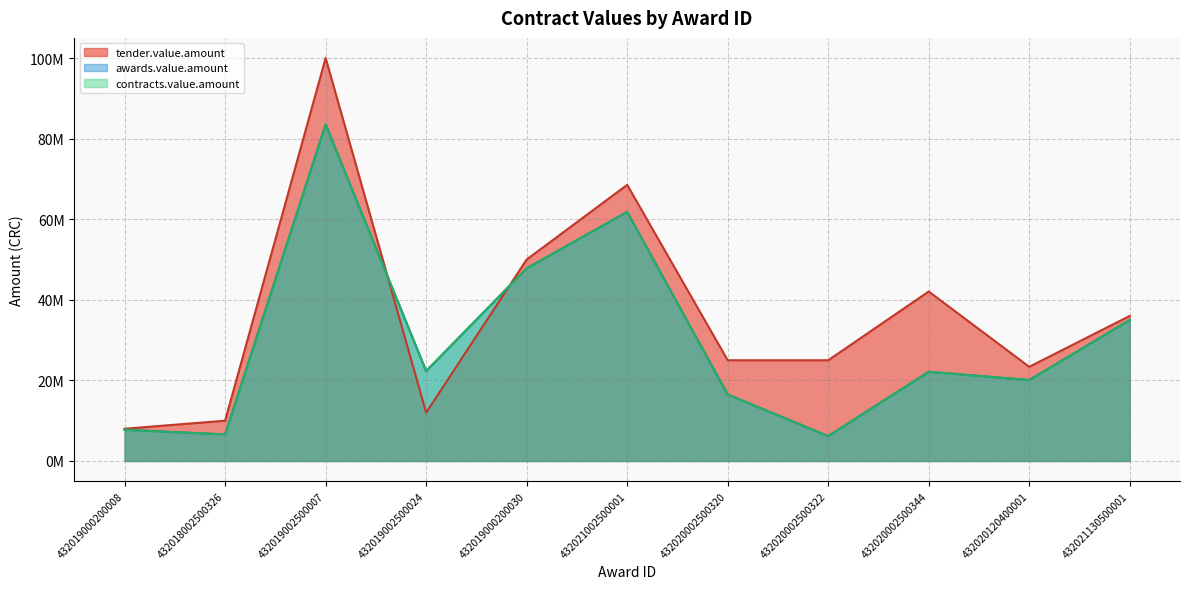

How many categories are shown in the chart?

11